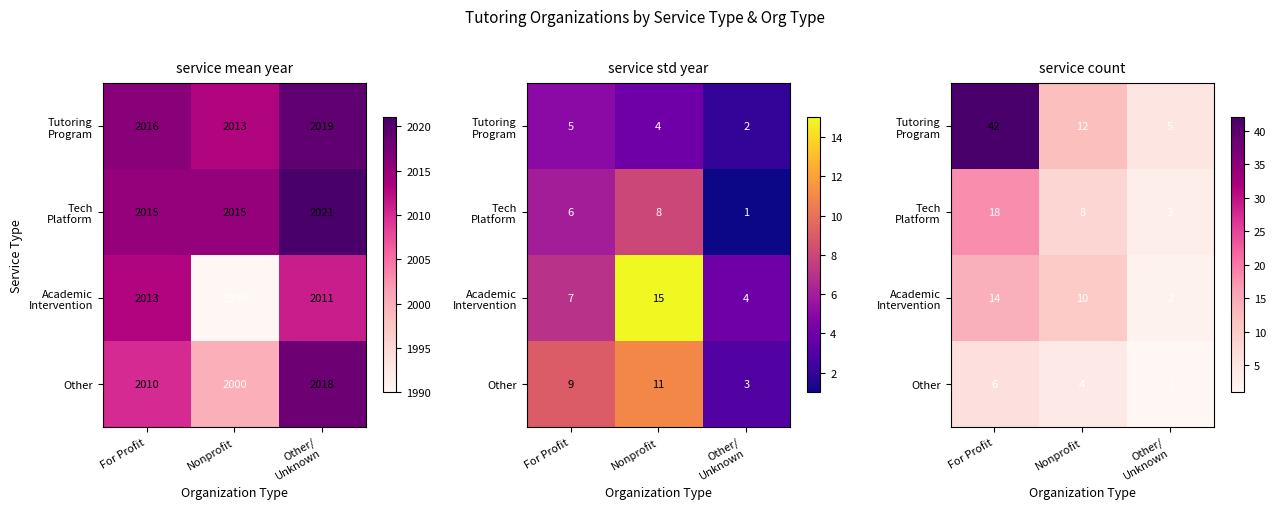

Count the Tutoring Program values in the range 5 to 42.

3